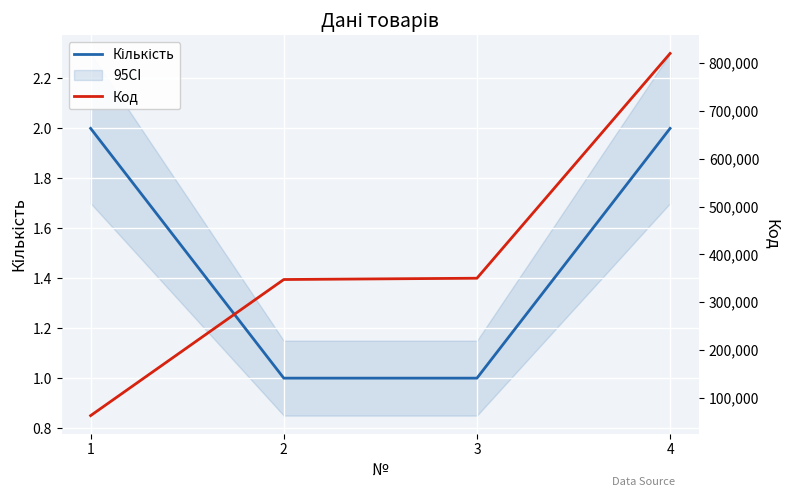

At which category is the sum across all series the highest?

4